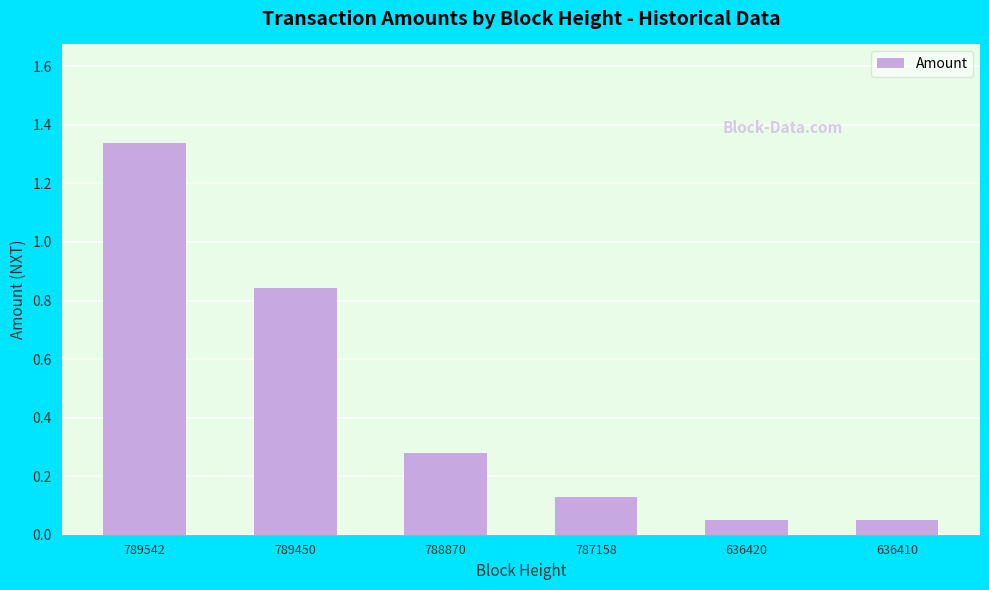

What is the difference between the values at 789450 and 787158?

0.7